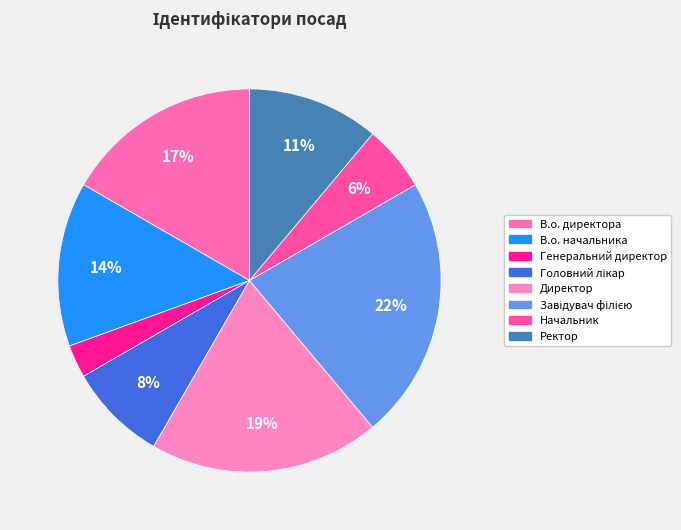

Does Начальник account for over 50% of the chart?

No